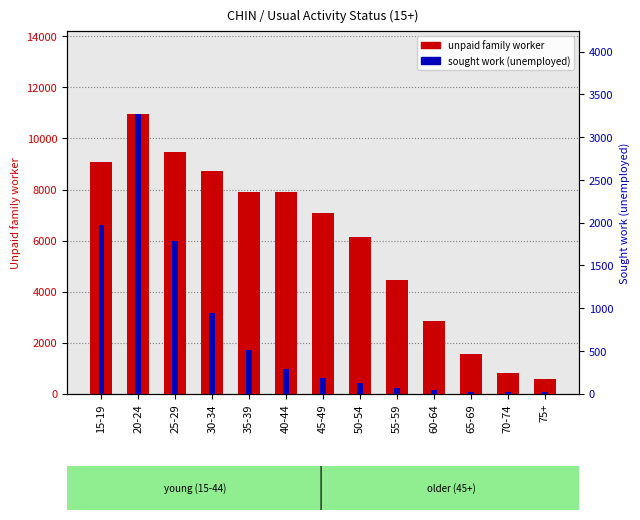

The unpaid family worker series shows 856 at 75+. True or false?

False